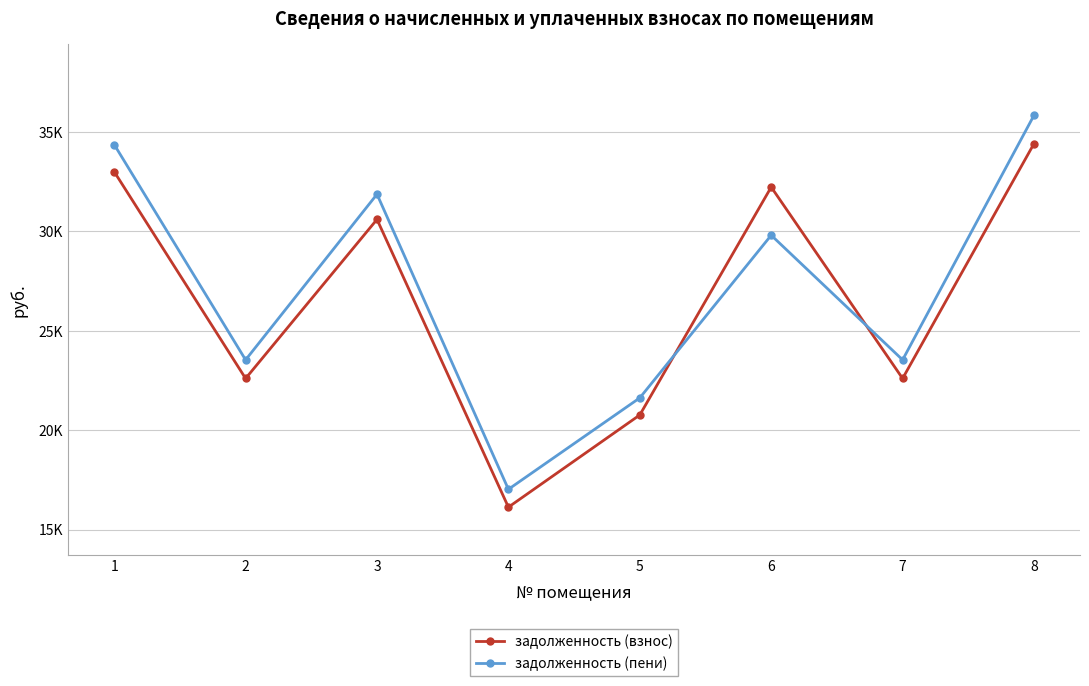

Reading right to left, extract all data points from this chart.

задолженность (взнос): 8=34421.4	7=22602.2	6=32233.7	5=20765.9	4=16125.6	3=30607.2	2=22602.2	1=33008.8
задолженность (пени): 8=35846.8	7=23538.2	6=29810.7	5=21625.8	4=17024.5	3=31874.7	2=23538.2	1=34375.7